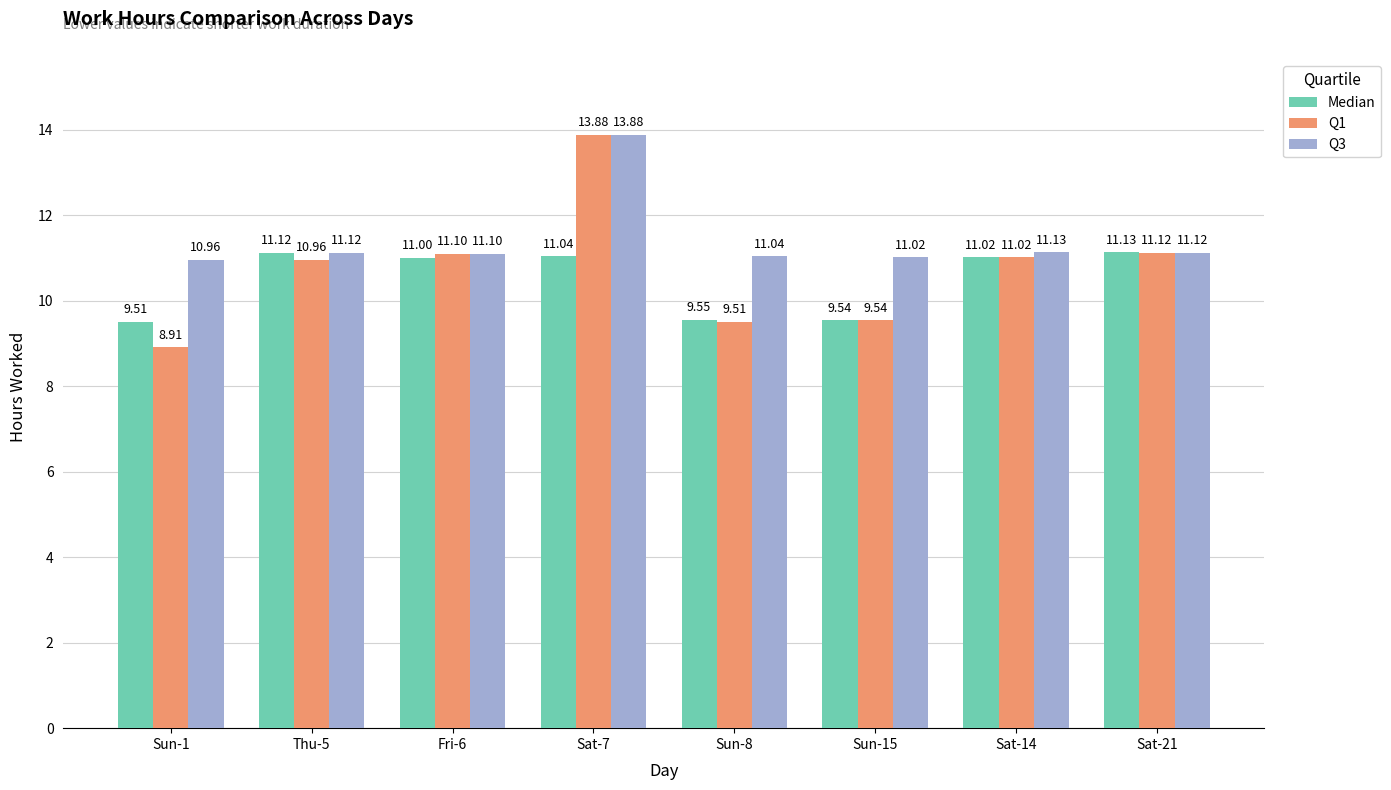

What is the value of the Q1 bar at the 1st from the left?

8.9